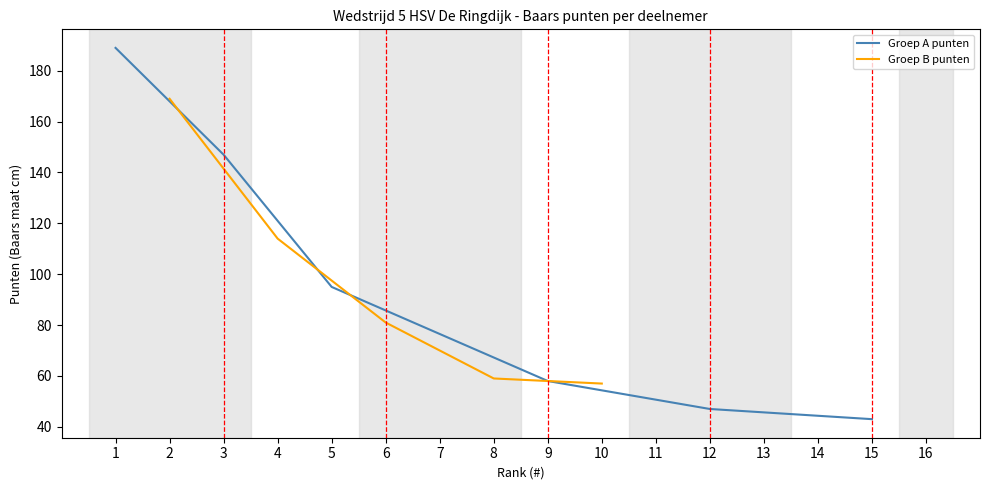

What value does the Groep B punten series have at 2?

169